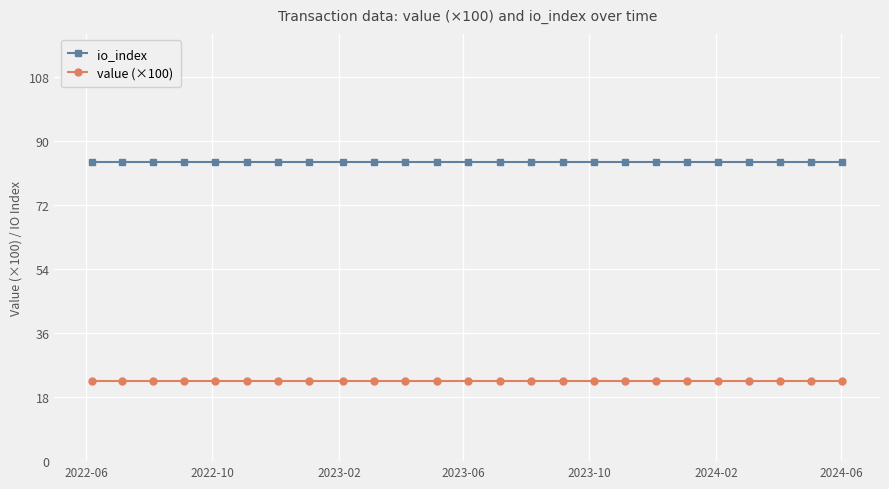

Which series has the largest total across all categories?

io_index